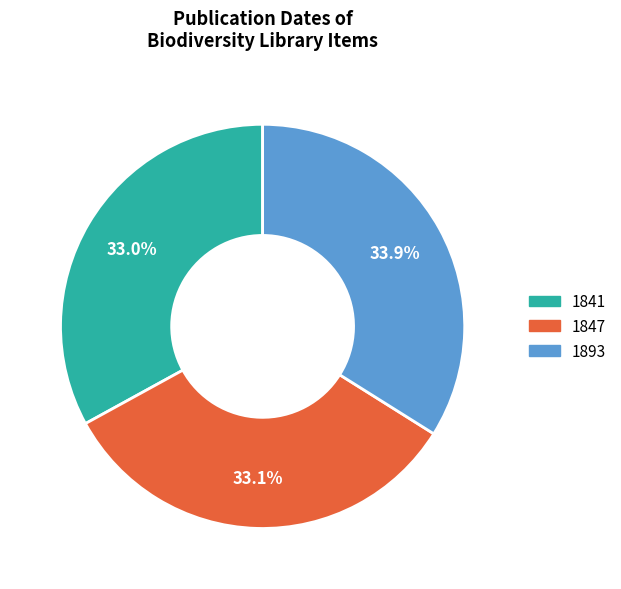

How much of the chart is everything except 1841?

67.0%